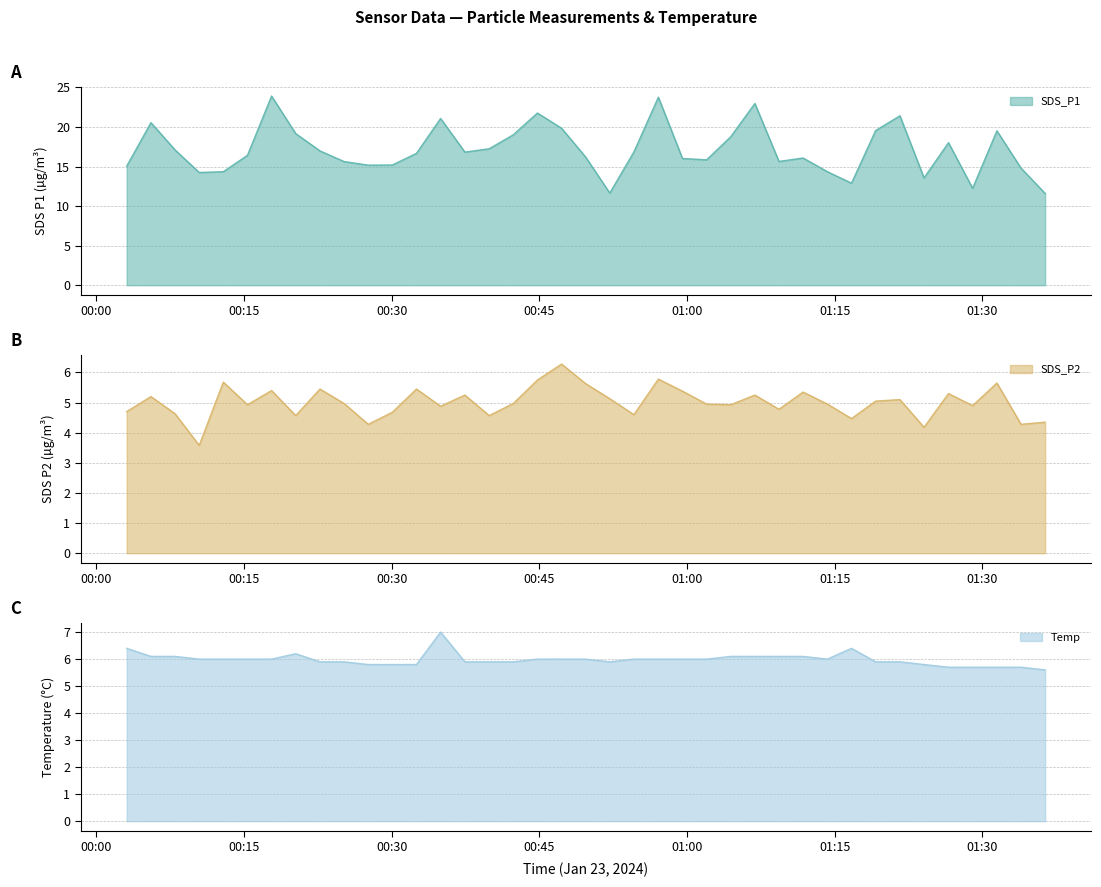

How many lines are shown in the chart?

3